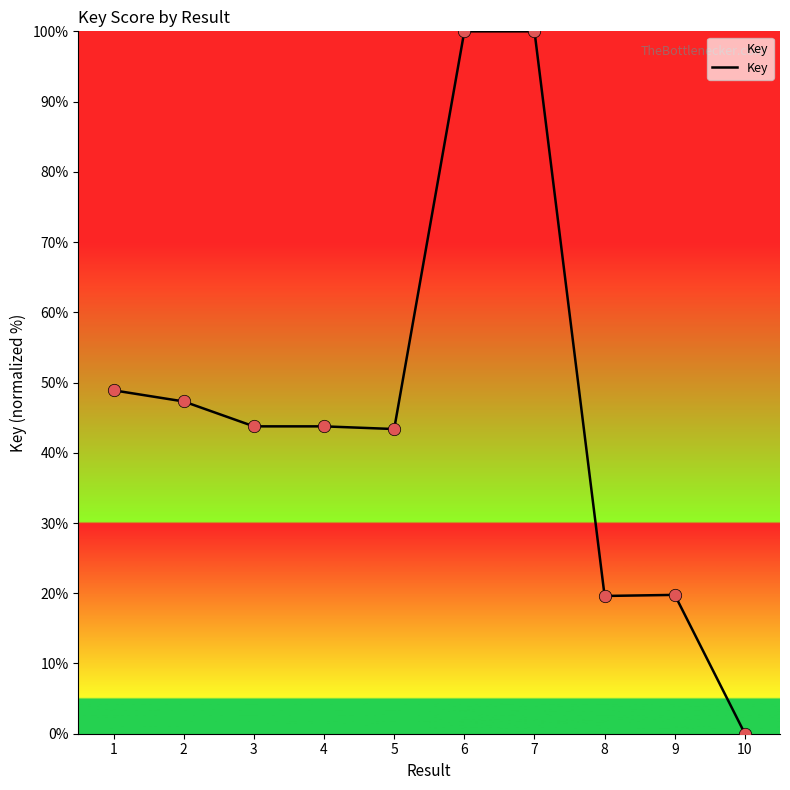

Between 5 and 2, which is larger?

2